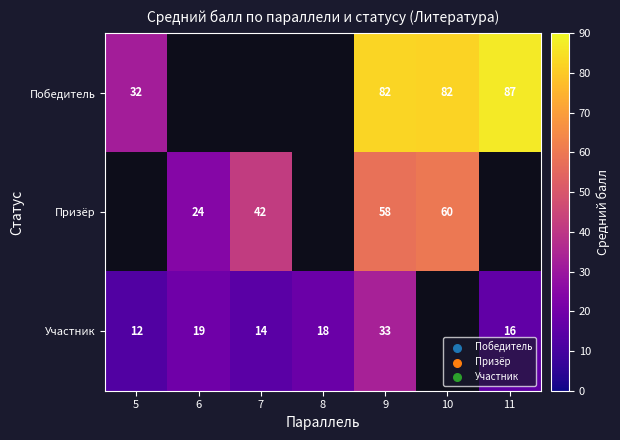

At which category does the chart reach its peak across all series?

11